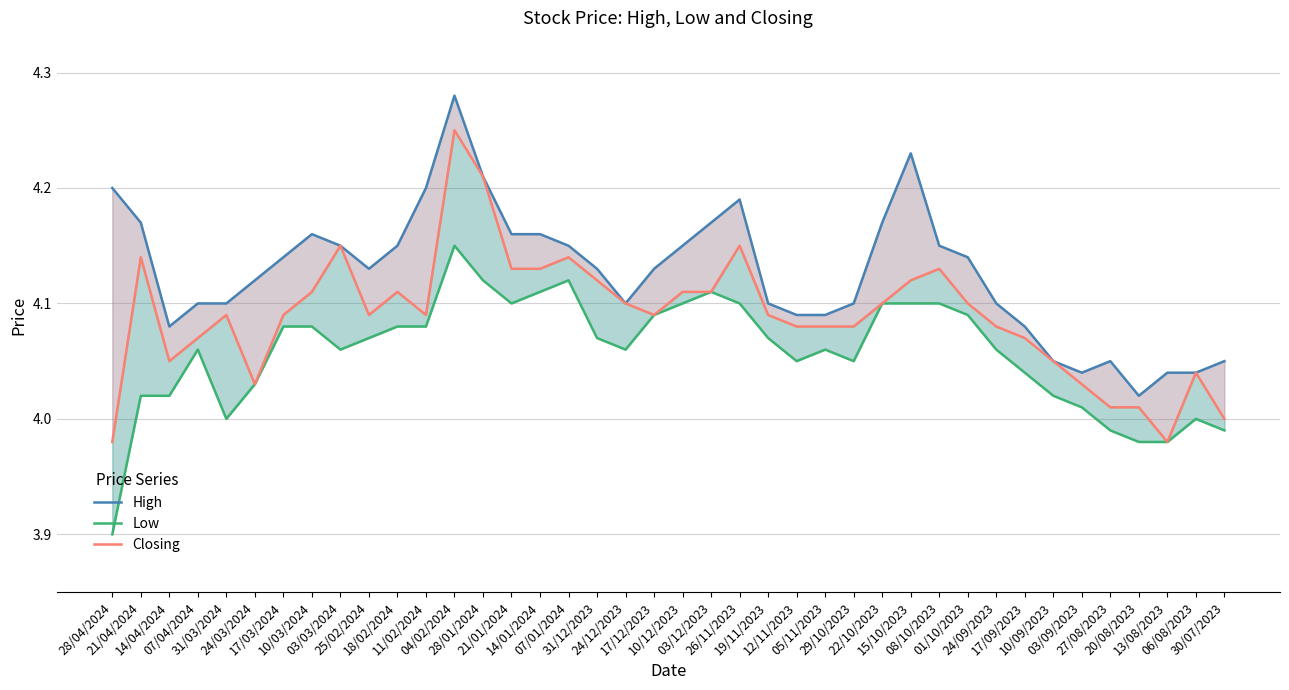

Which series has the largest range (max minus min)?

Closing